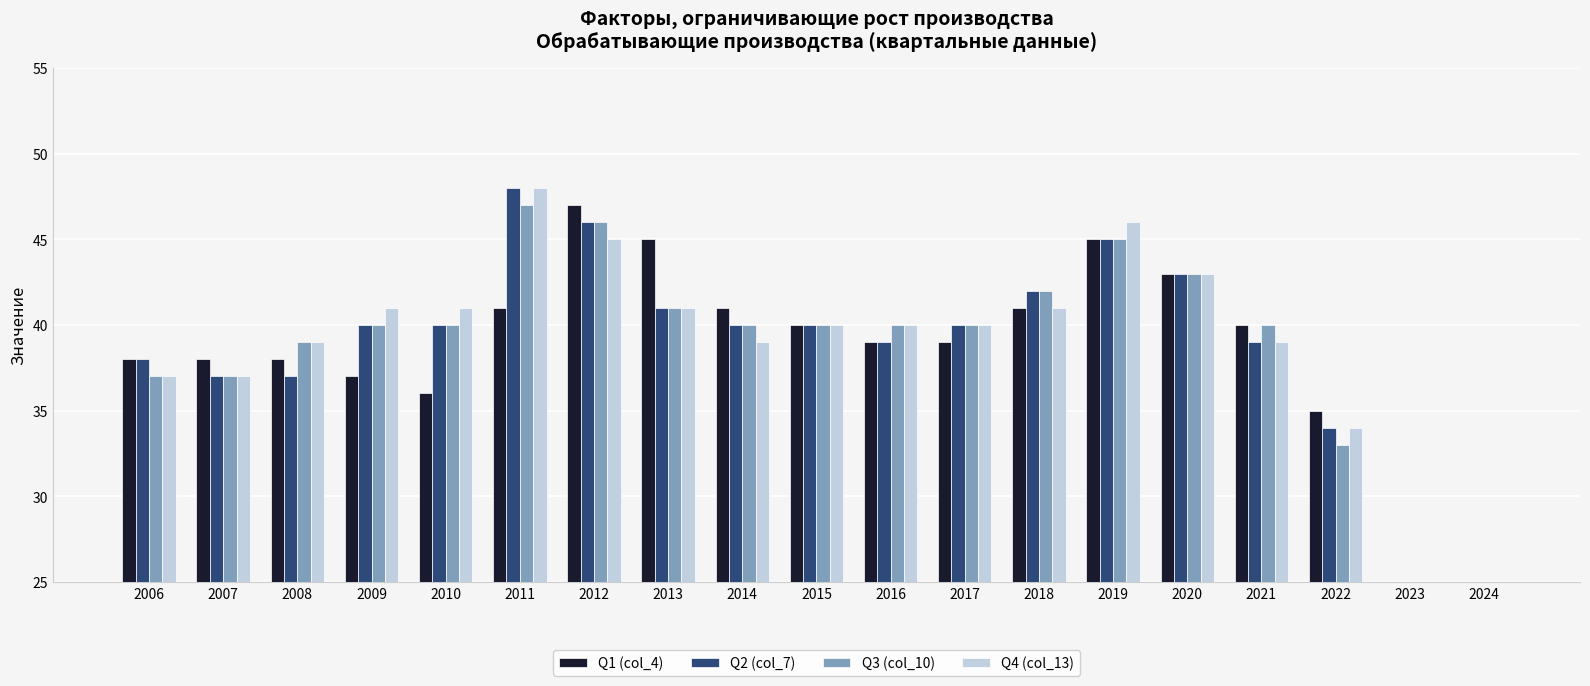

At which label is Q2 (col_7) closest to 24?

2022